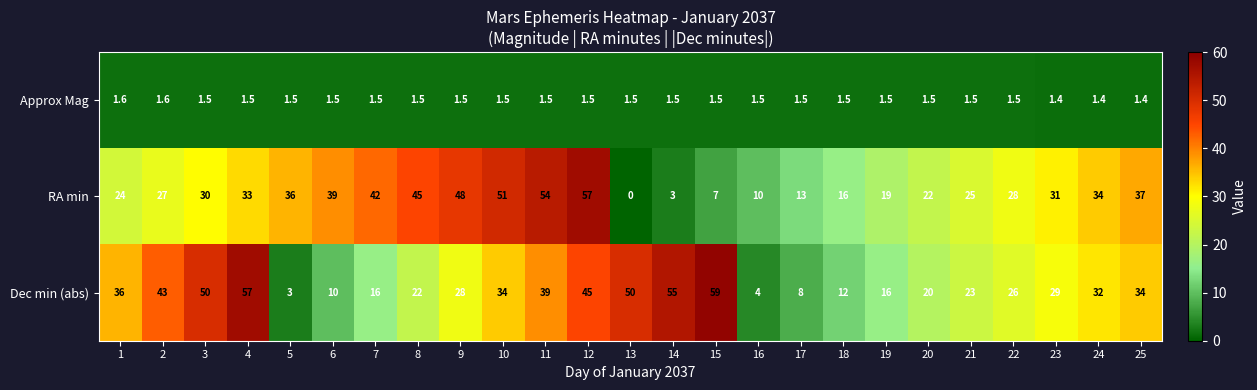

Which series has the widest spread of values?

RA min